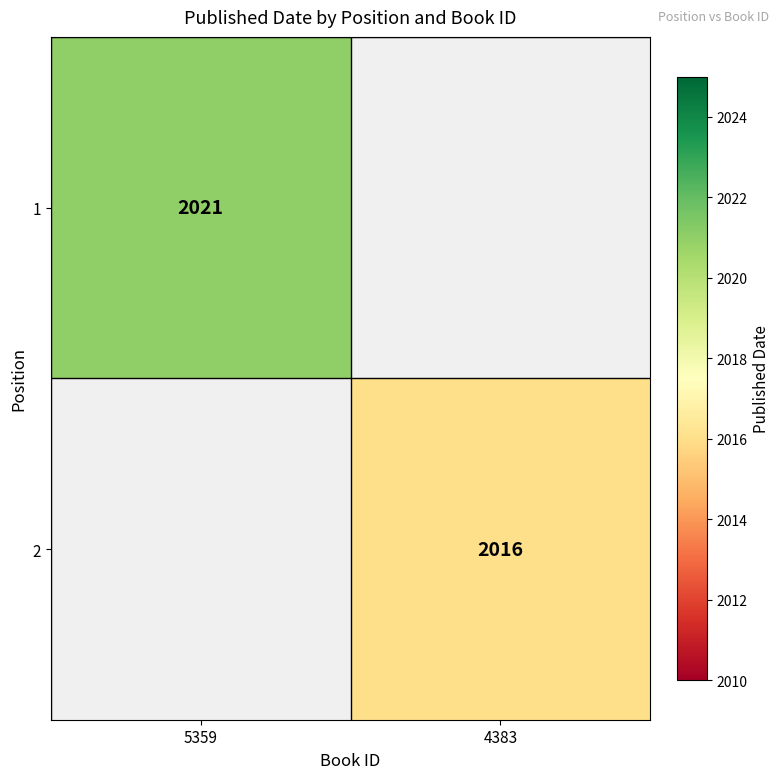

Is the value of 1 at 5359 greater than the value of 2 at 4383?

Yes